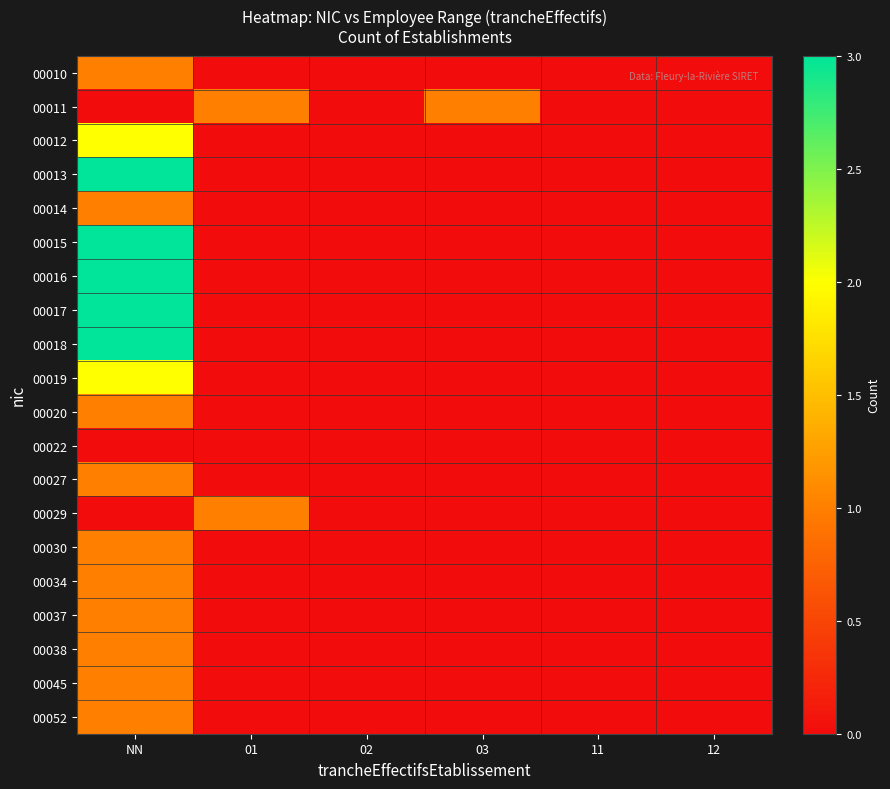

Reading right to left, list all the values displayed in this chart.

00010: 12=0	11=0	03=0	02=0	01=0	NN=1
00011: 12=0	11=0	03=1	02=0	01=1	NN=0
00012: 12=0	11=0	03=0	02=0	01=0	NN=2
00013: 12=0	11=0	03=0	02=0	01=0	NN=3
00014: 12=0	11=0	03=0	02=0	01=0	NN=1
00015: 12=0	11=0	03=0	02=0	01=0	NN=3
00016: 12=0	11=0	03=0	02=0	01=0	NN=3
00017: 12=0	11=0	03=0	02=0	01=0	NN=3
00018: 12=0	11=0	03=0	02=0	01=0	NN=3
00019: 12=0	11=0	03=0	02=0	01=0	NN=2
00020: 12=0	11=0	03=0	02=0	01=0	NN=1
00022: 12=0	11=0	03=0	02=0	01=0	NN=0
00027: 12=0	11=0	03=0	02=0	01=0	NN=1
00029: 12=0	11=0	03=0	02=0	01=1	NN=0
00030: 12=0	11=0	03=0	02=0	01=0	NN=1
00034: 12=0	11=0	03=0	02=0	01=0	NN=1
00037: 12=0	11=0	03=0	02=0	01=0	NN=1
00038: 12=0	11=0	03=0	02=0	01=0	NN=1
00045: 12=0	11=0	03=0	02=0	01=0	NN=1
00052: 12=0	11=0	03=0	02=0	01=0	NN=1